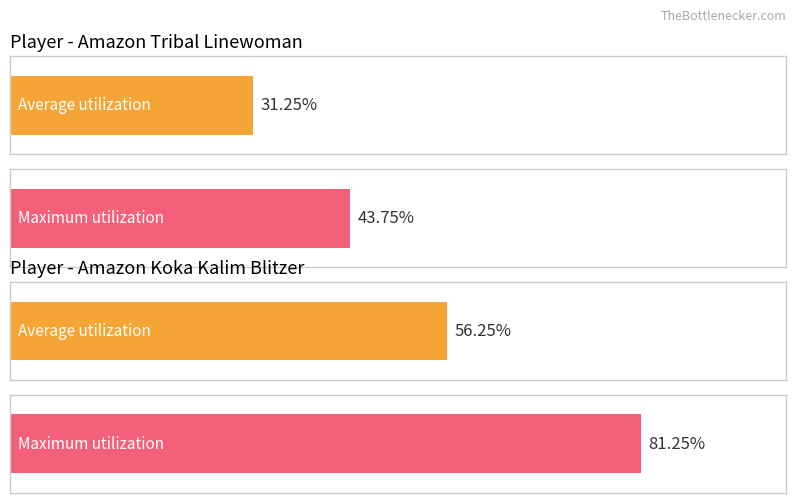

Between 1 and 2, which is larger?

1